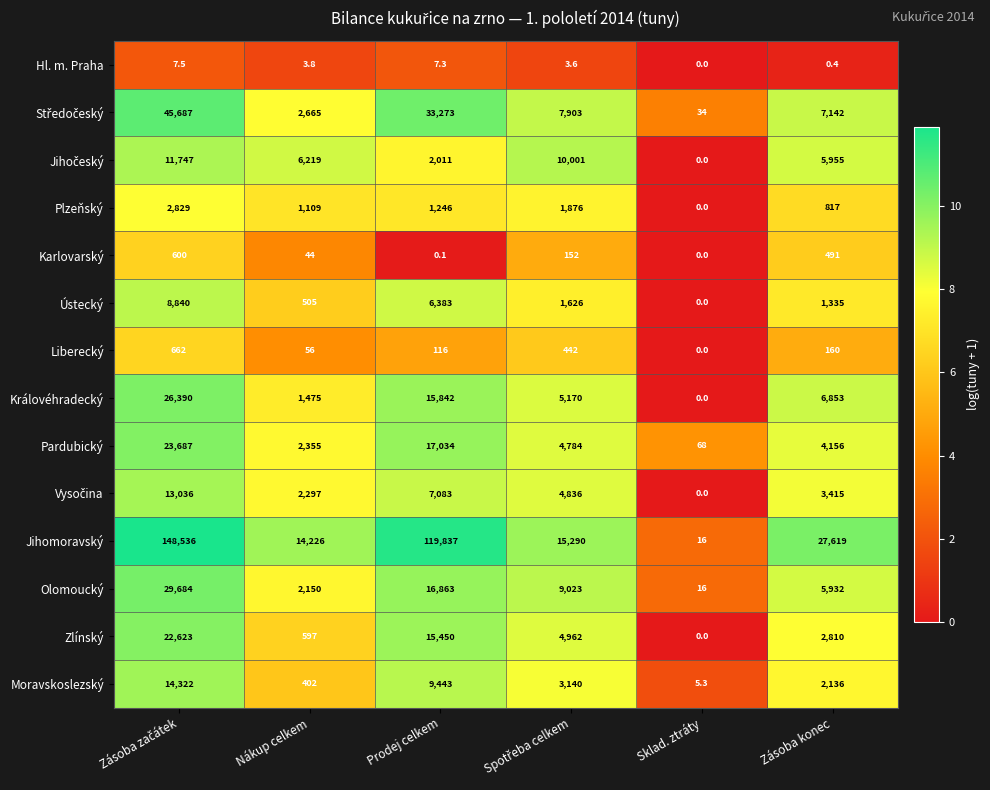

True or false: Plzeňský has a value of 450.9 at Zásoba konec.

False